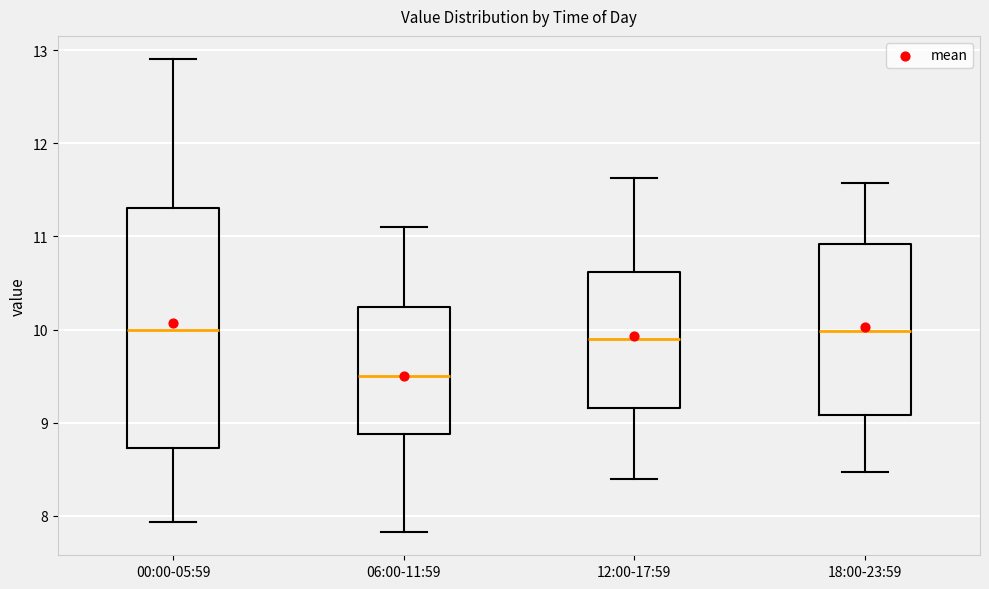

Reading left to right, transcribe this box plot: for each box, give where its median line is, the range the box spans, and where its two whiskers end, as read against the y-axis. The values are not printed on the chart, so give them approximately, as read against the axis.

00:00-05:59: median 10.0, box 8.7 to 11.3, whiskers 7.9 to 12.9
06:00-11:59: median 9.5, box 8.9 to 10.2, whiskers 7.8 to 11.1
12:00-17:59: median 9.9, box 9.2 to 10.6, whiskers 8.4 to 11.6
18:00-23:59: median 10.0, box 9.1 to 10.9, whiskers 8.5 to 11.6